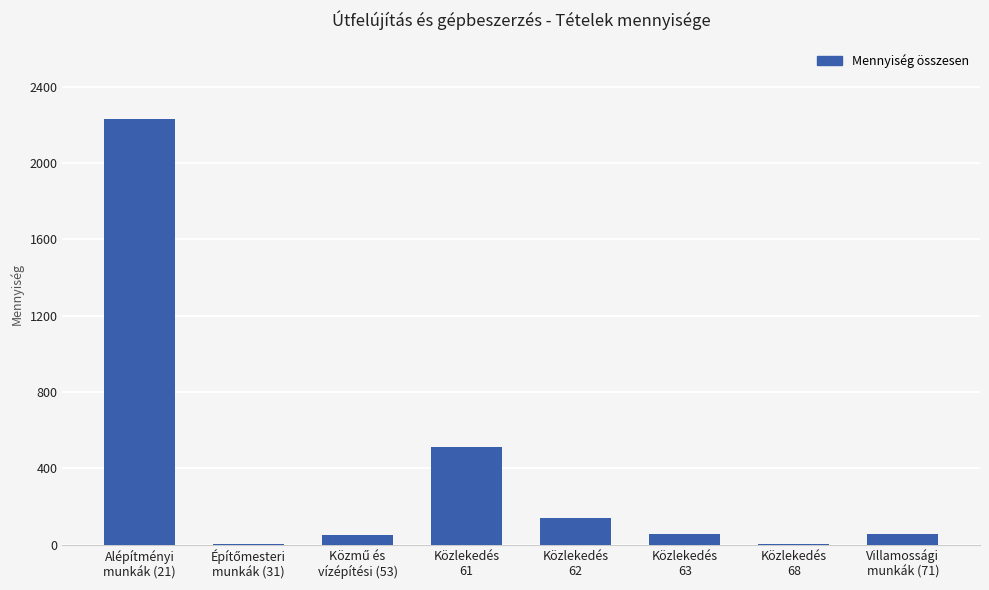

How many series are shown in this chart?

1